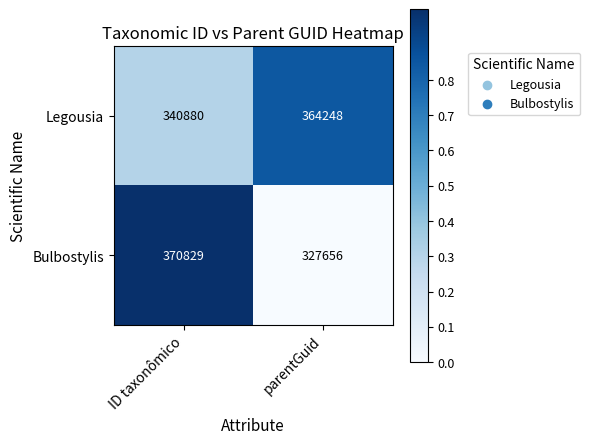

Which series has the widest spread of values?

Bulbostylis